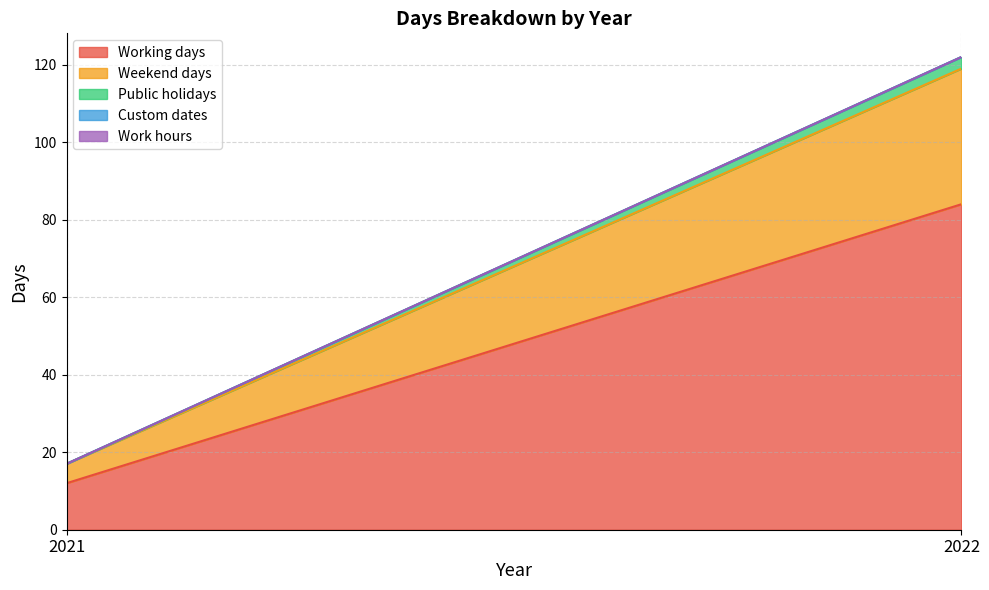

How many data points does each series have?

2